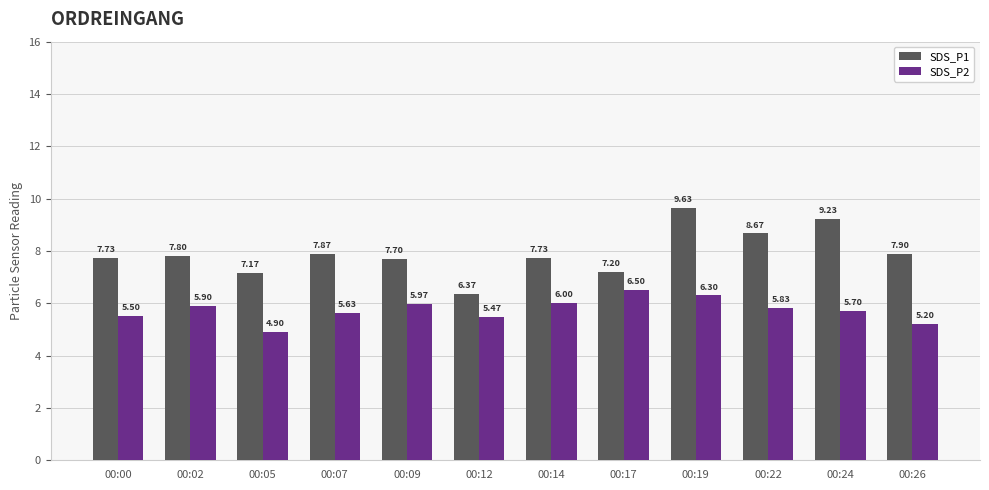

How many values in the SDS_P2 series exceed 5?

11